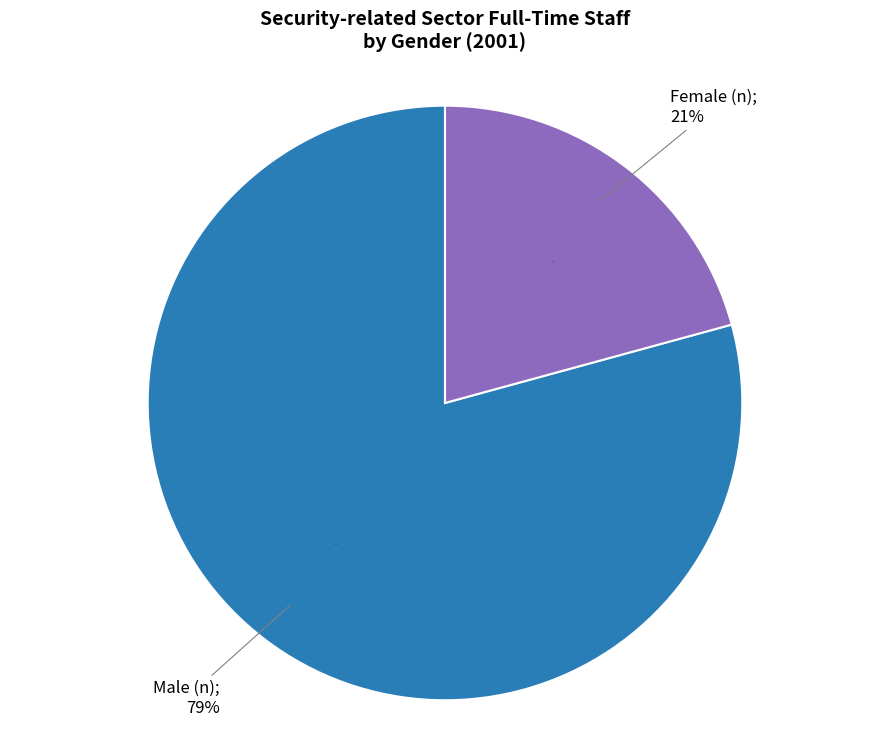

True or false: Female (n) accounts for 10% of the total.

False